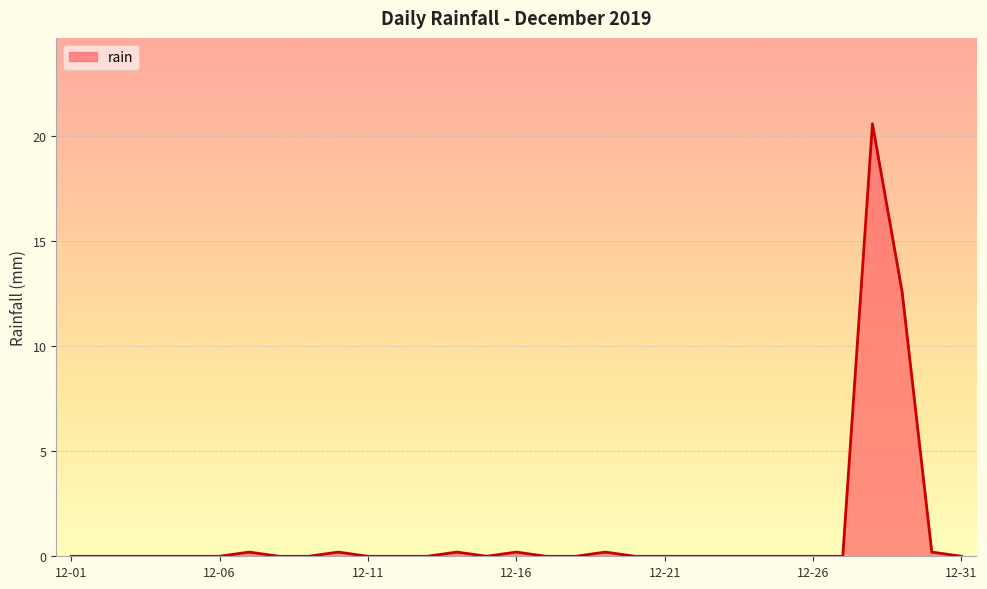

What is the difference between the maximum and minimum values?

20.6